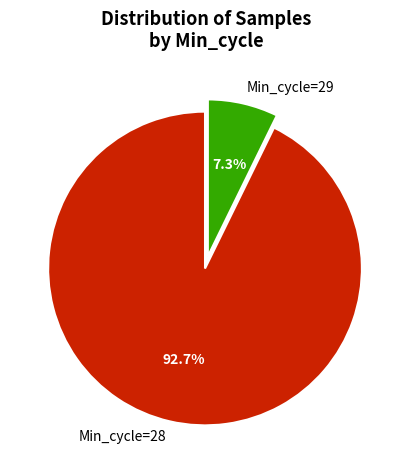

Is there a majority slice in this chart?

Yes